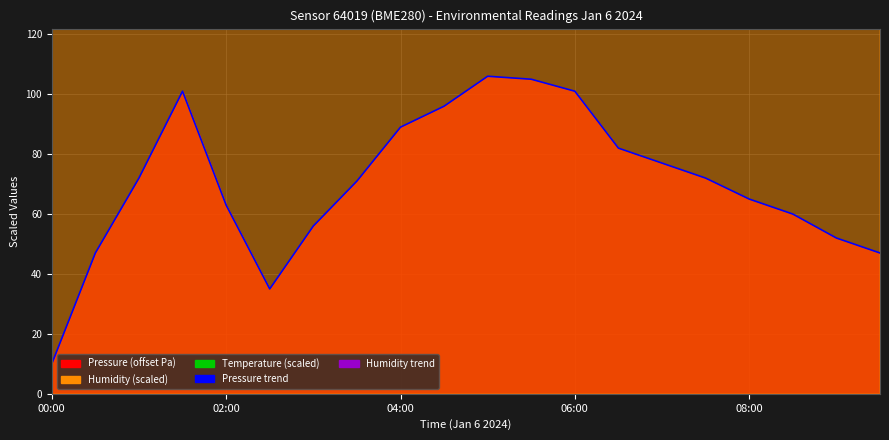

Rank the series at 04:00 from lowest to highest value.

Pressure trend, Humidity trend, Temperature (scaled)